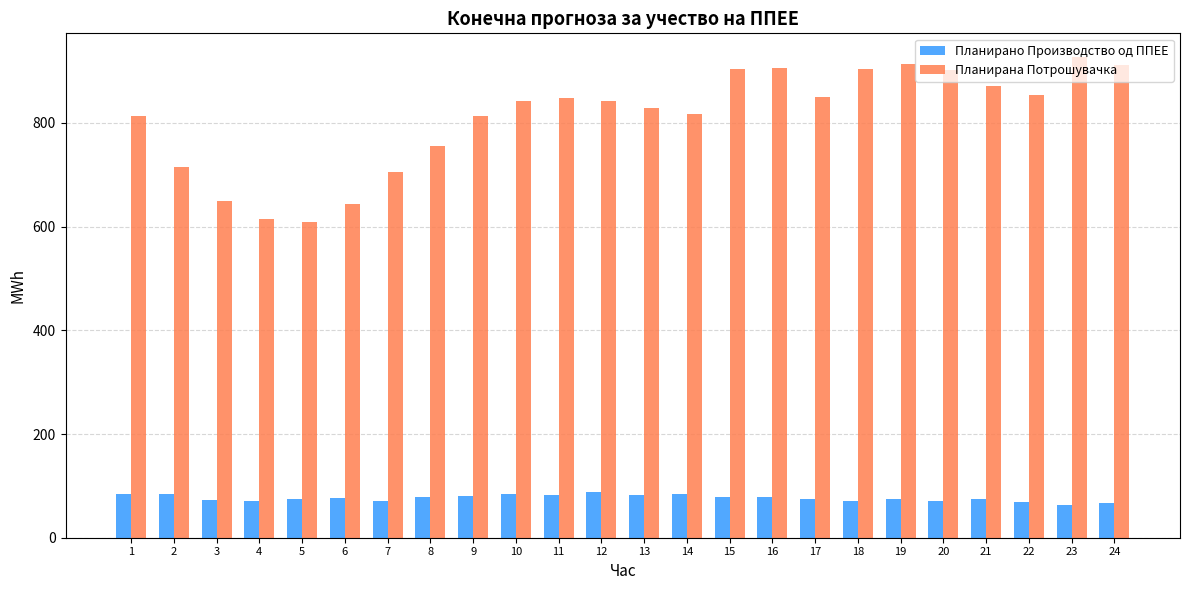

What is the minimum value for Планирано Производство од ППЕЕ?

62.3